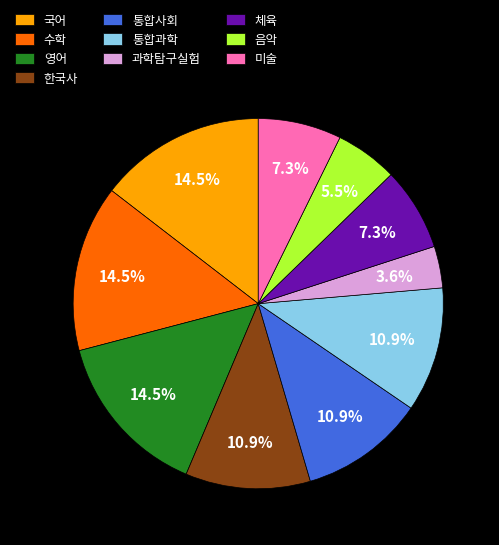

Is there any slice that represents more than half of the pie?

No